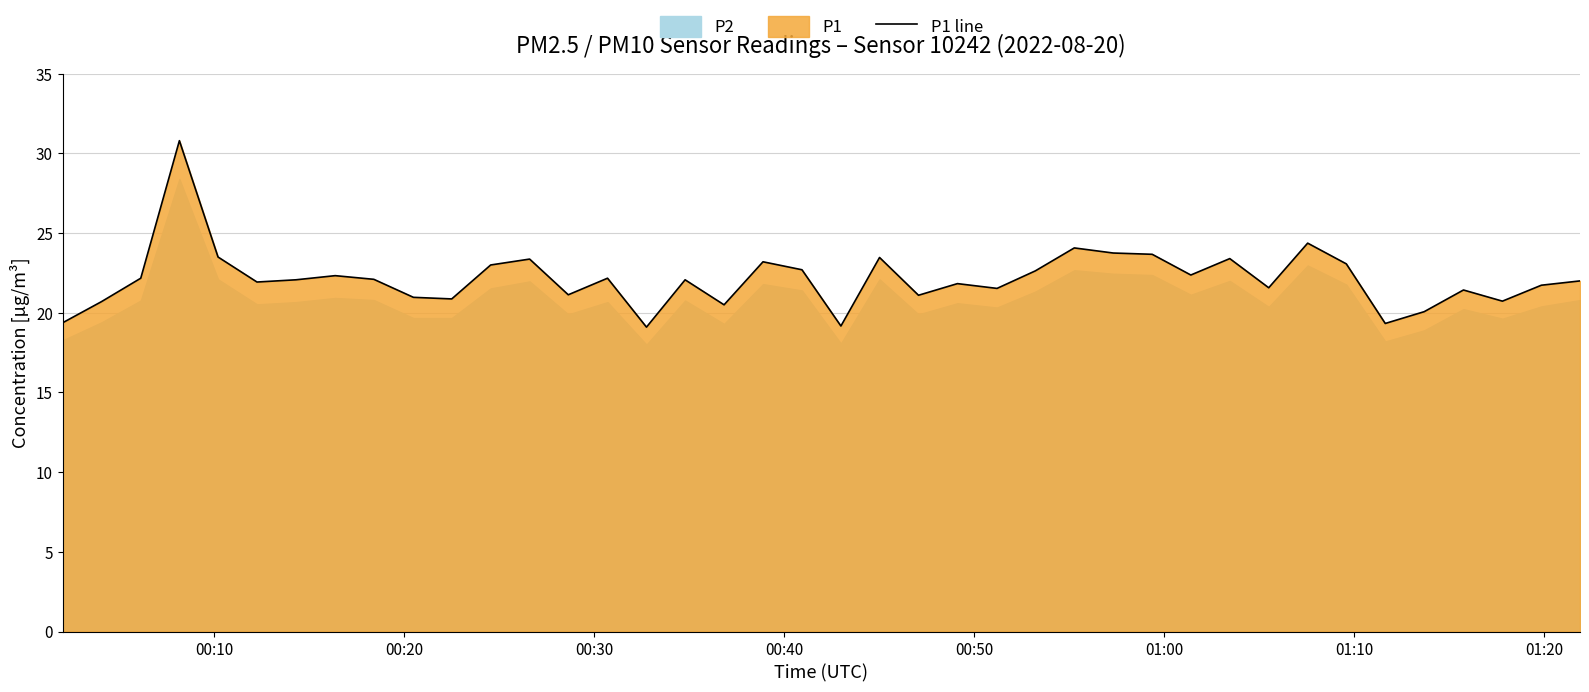

What is the highest value of the P1 line series?

30.8